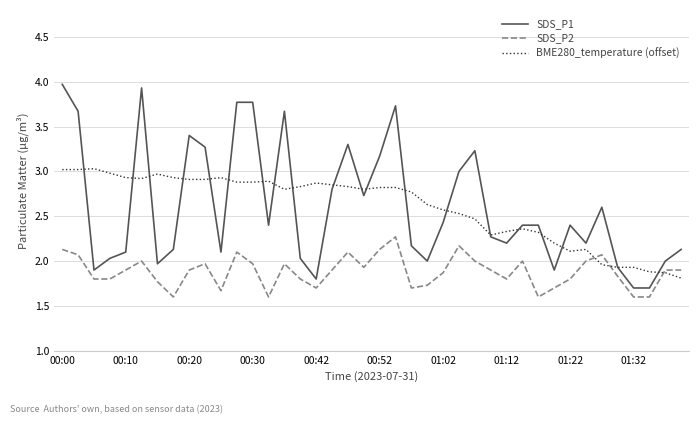

How many lines are shown in the chart?

3